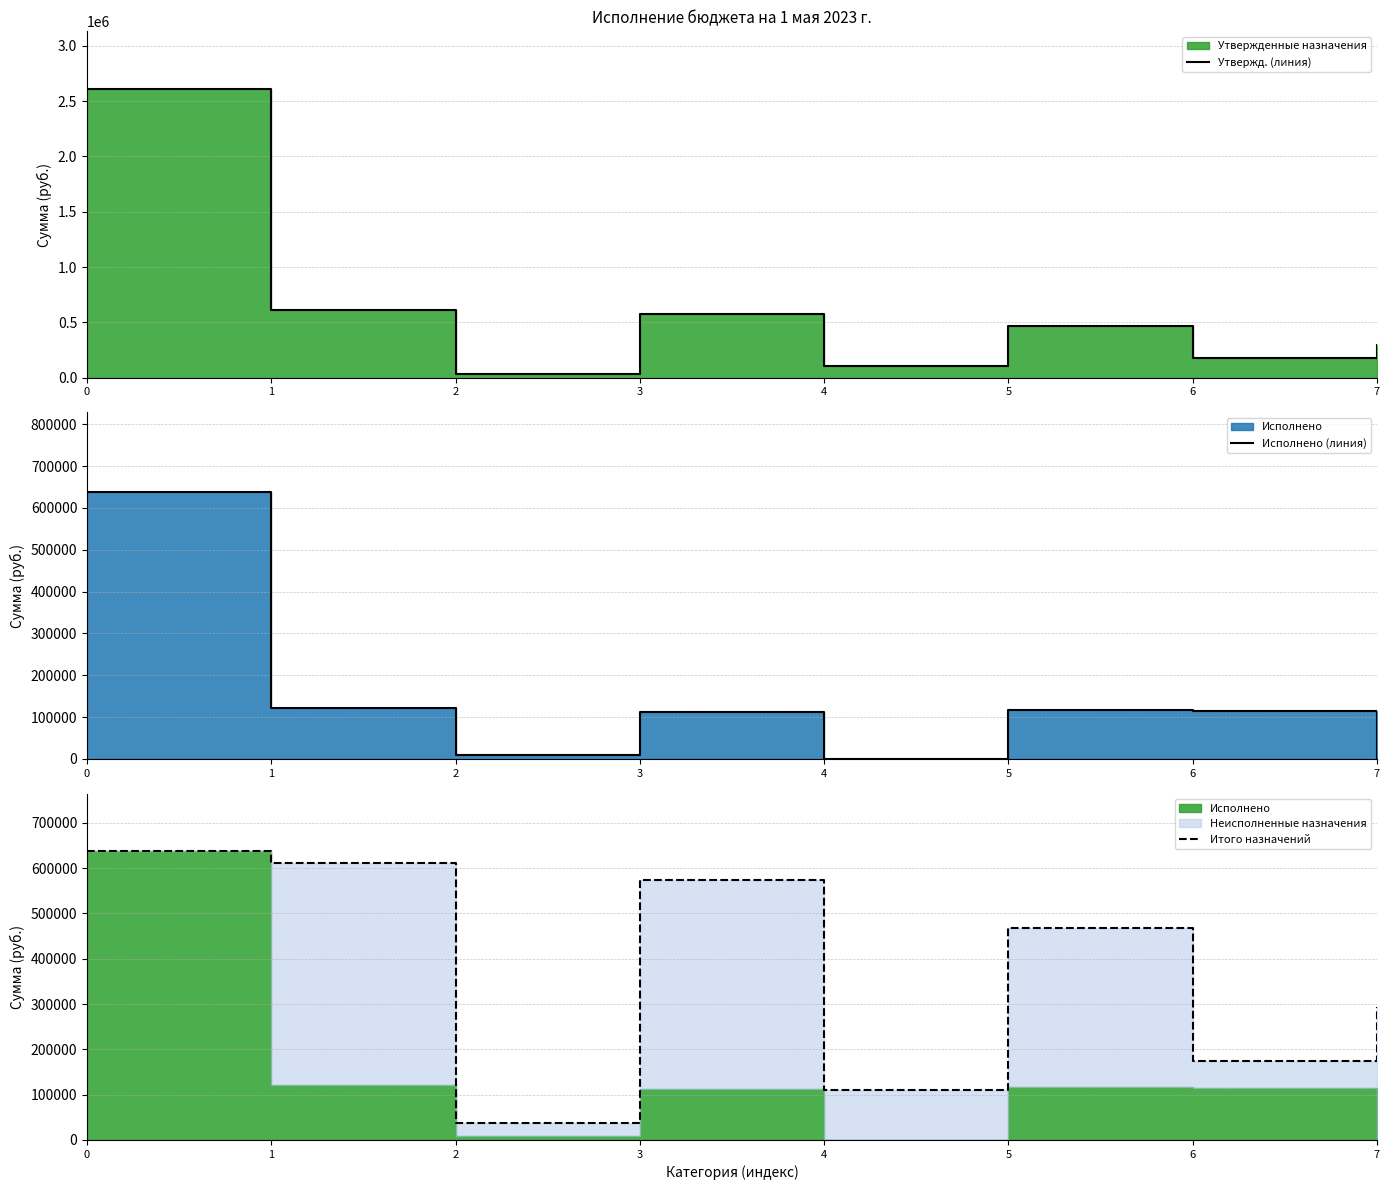

How many interior local peaks does the Итого назначений series have?

2